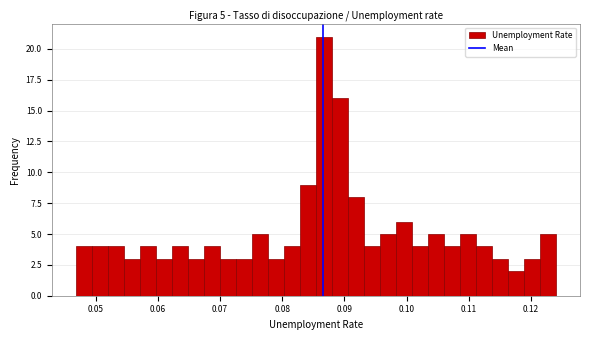

Read against the x-axis, roughly where is the centre of the tallest bar?

0.087